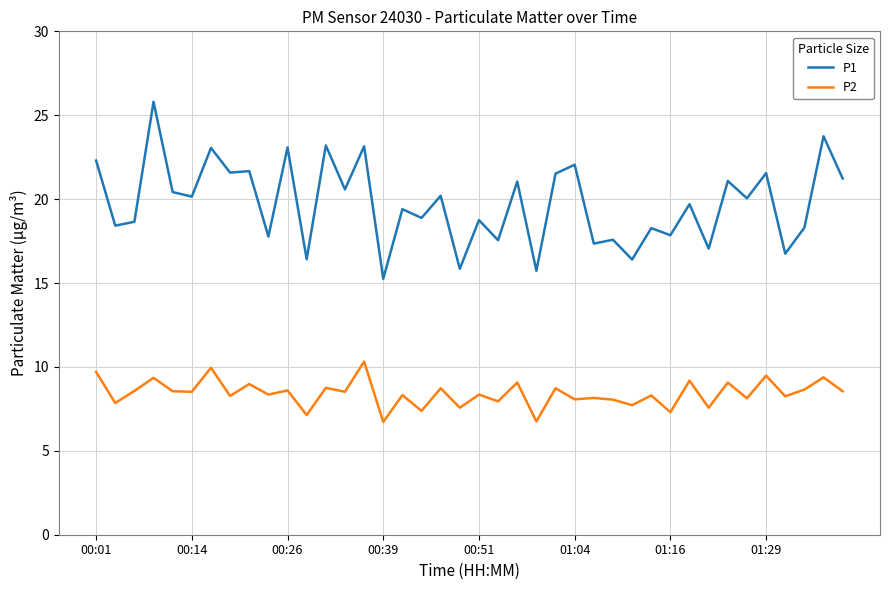

Which series has the widest spread of values?

P1